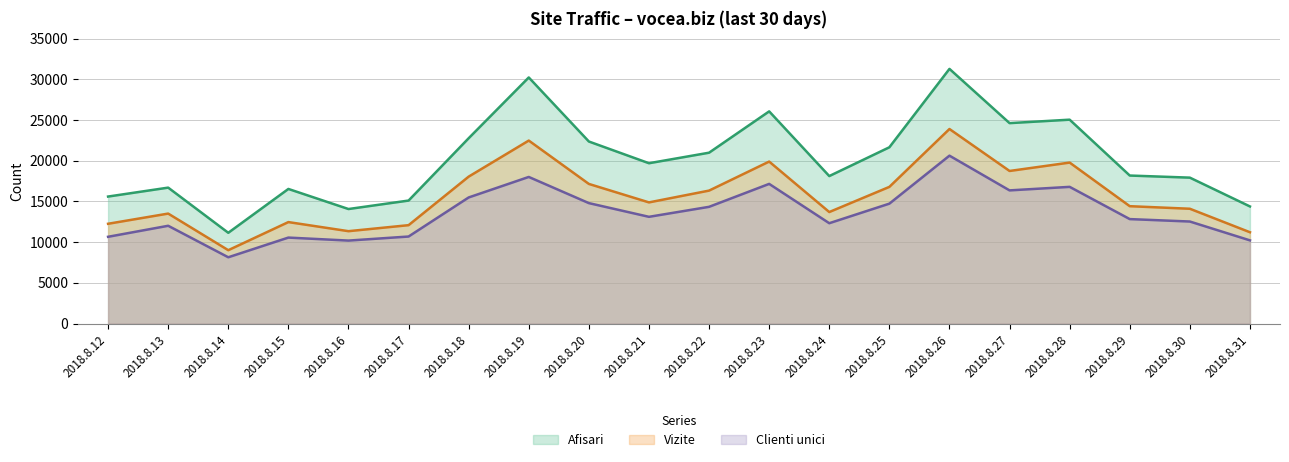

What is the difference between the highest and lowest values at 2018.8.23?

8907